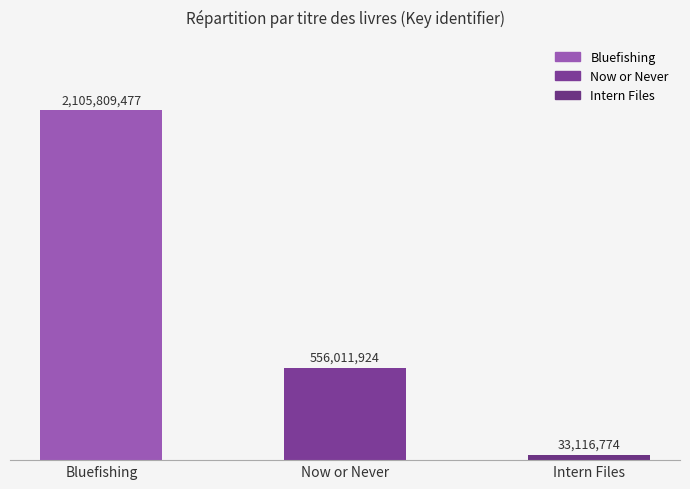

Are the bars horizontal?

No